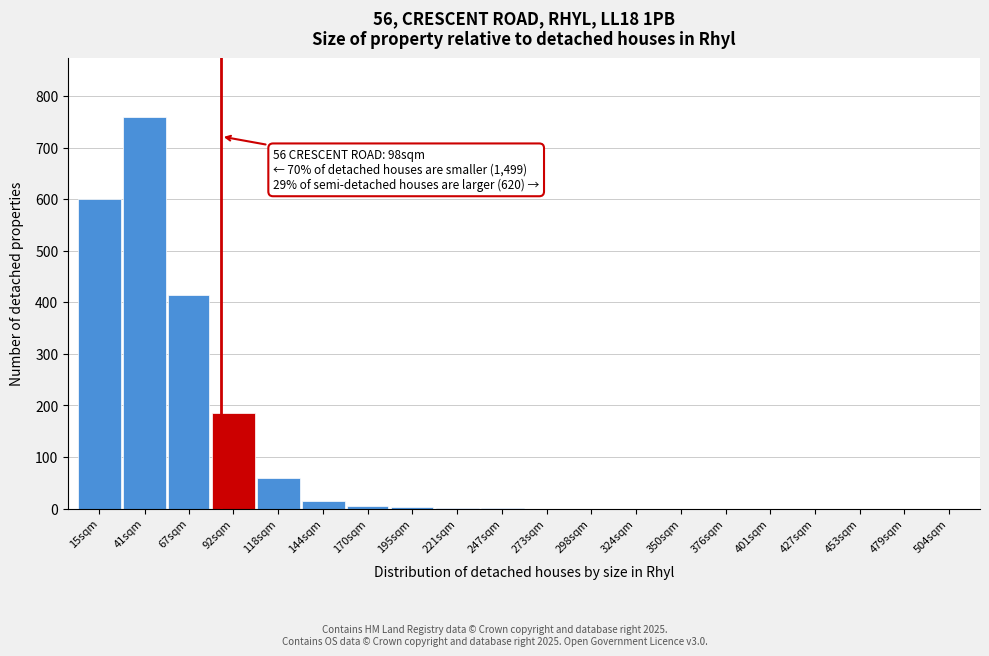

The value at 324sqm is 409. True or false?

False